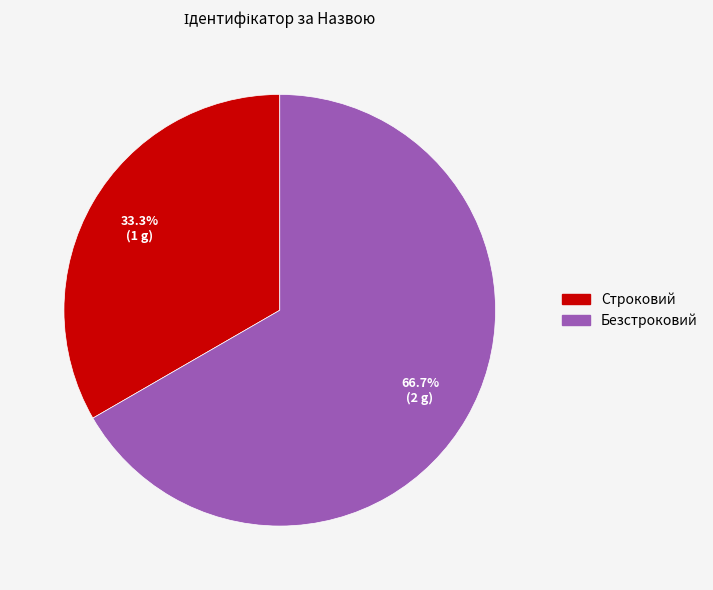

Is it true that Строковий is 23% of the pie?

False